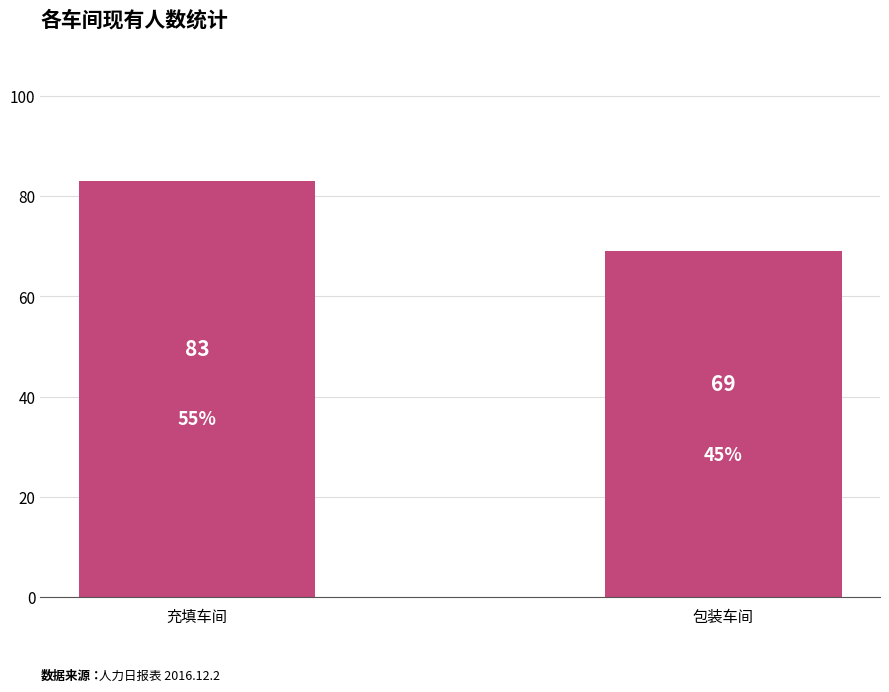

The value at 充填车间 is 83. True or false?

True